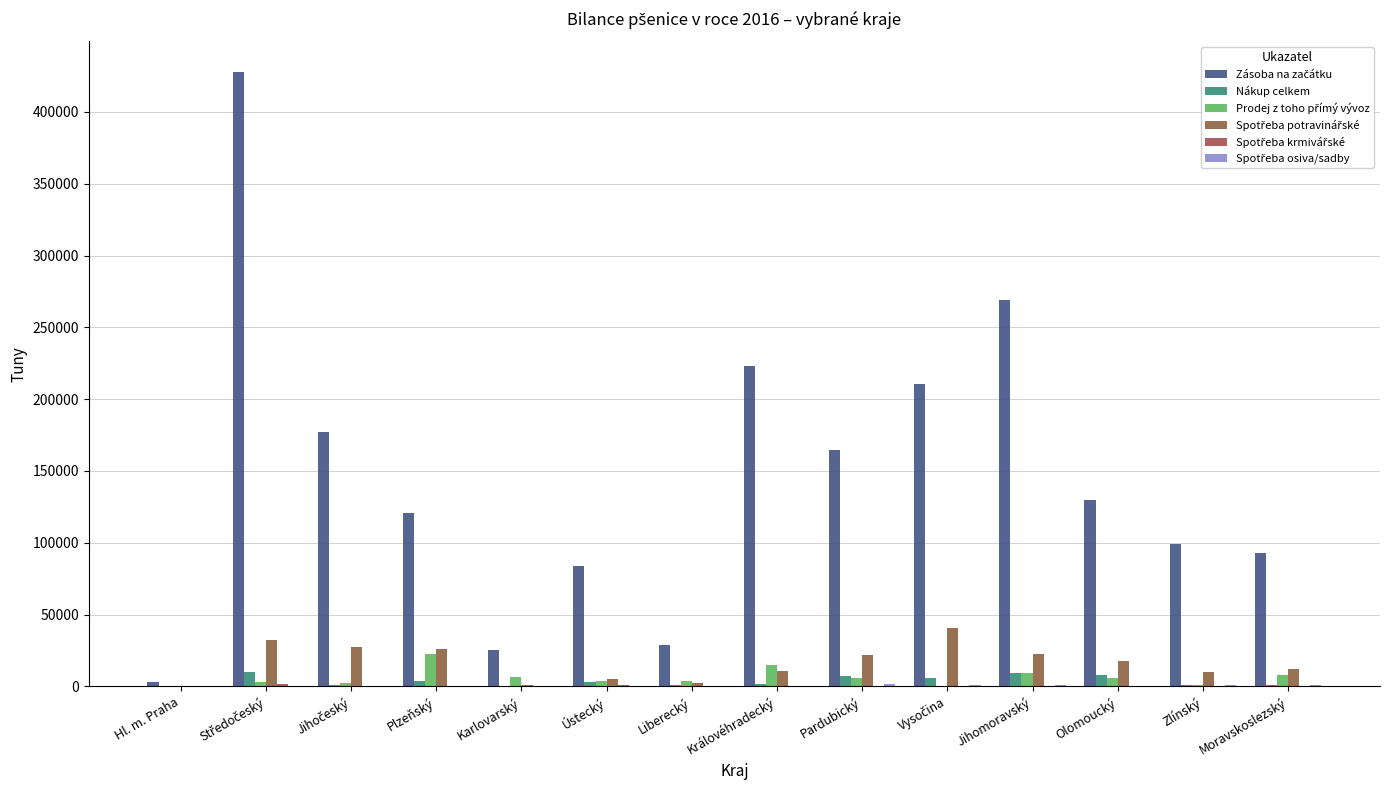

What is the spread (max minus min) of values at Jihočeský?

176632.8